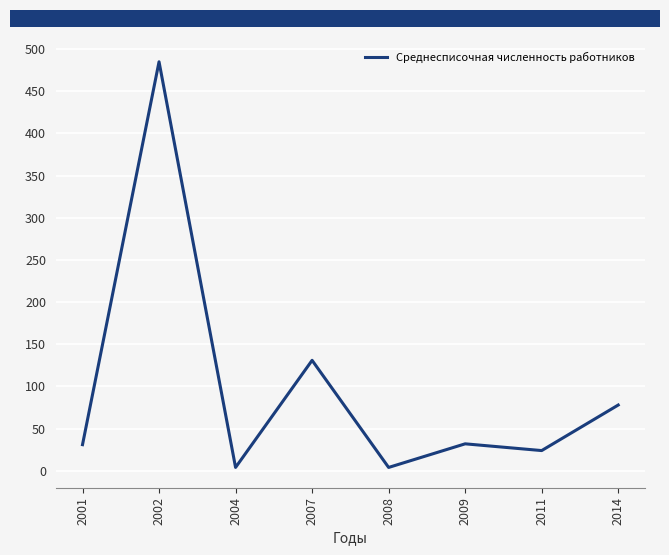

True or false: the data has more than 1 interior local peaks.

True